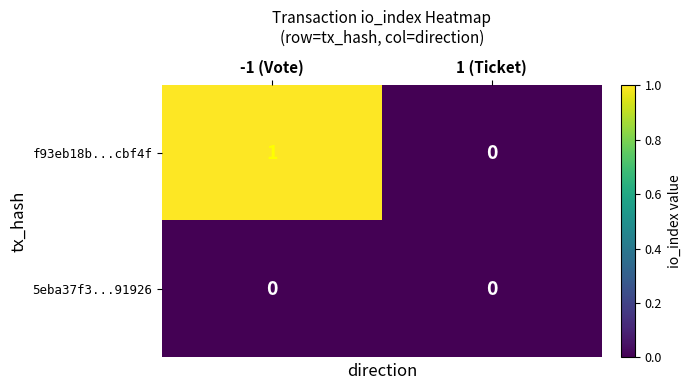

Which series has the largest total across all categories?

f93eb18b...cbf4f